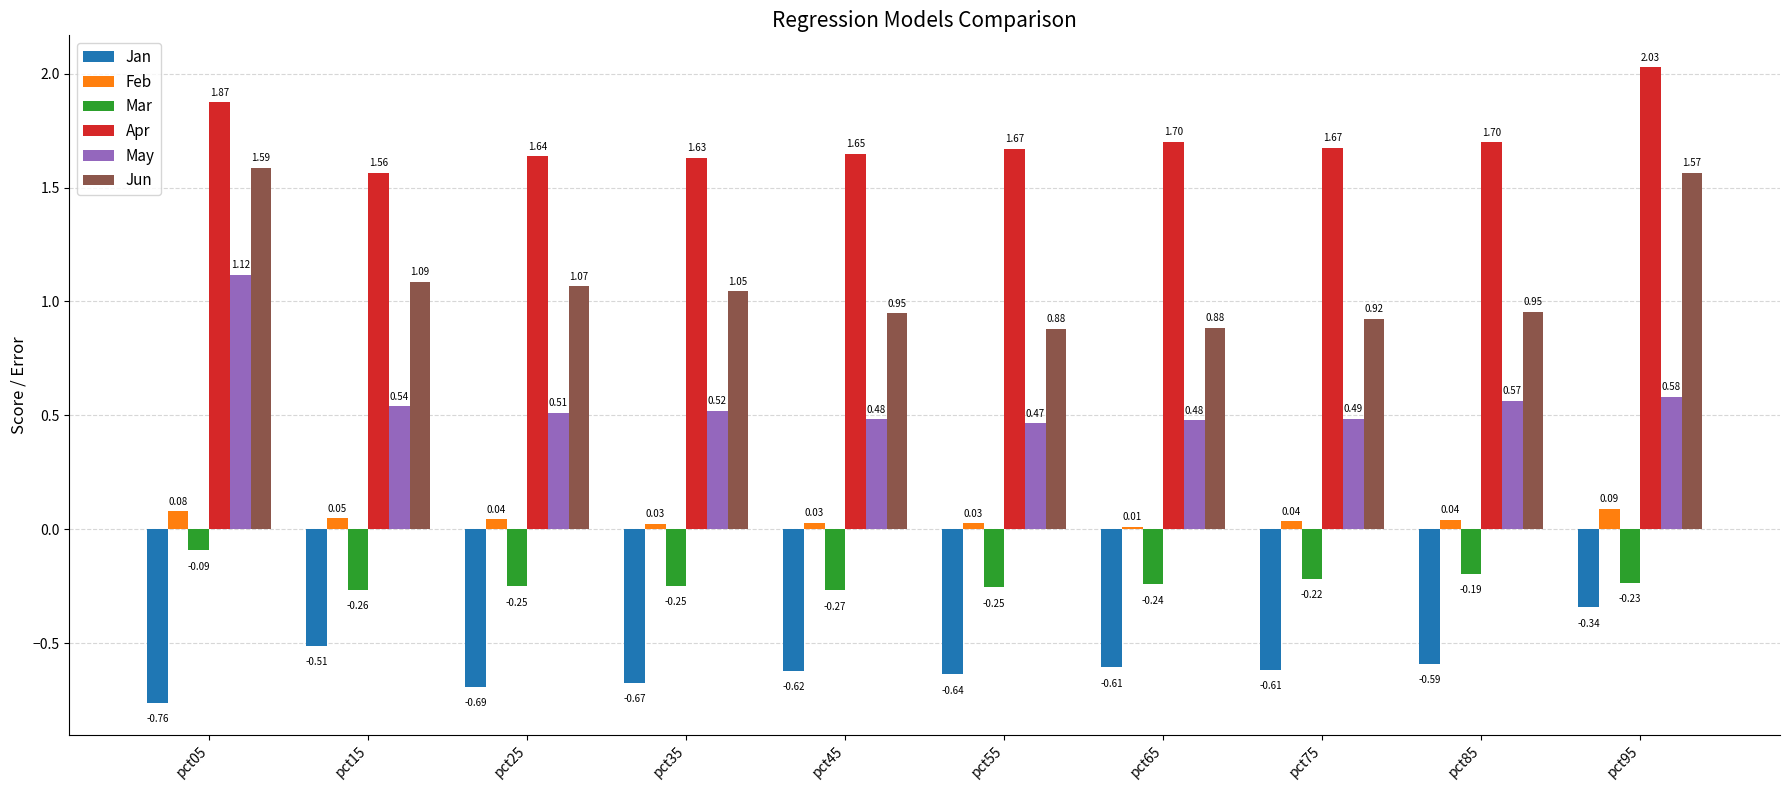

What are all the series names shown in the legend?

Jan, Feb, Mar, Apr, May, Jun